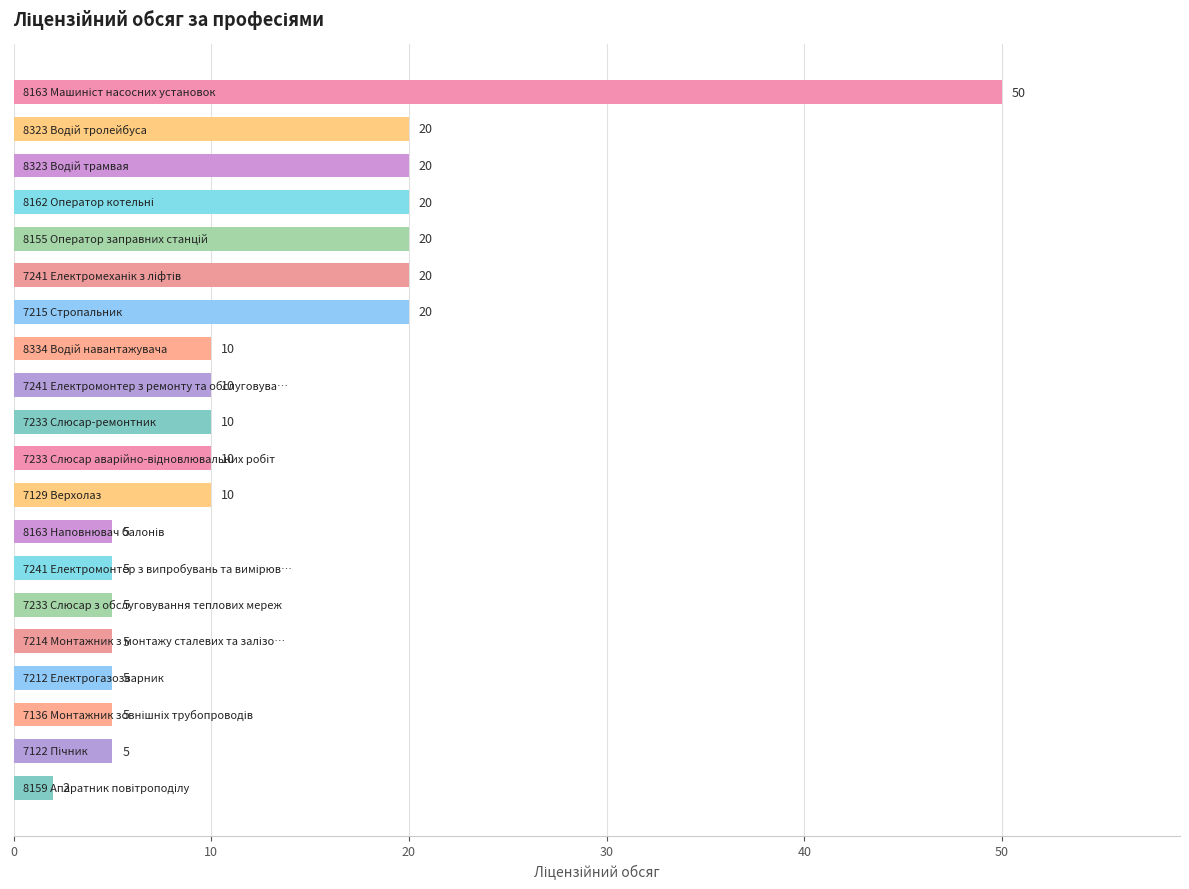

Reading top to bottom, what are all the values shown in this chart?

50	20	20	20	20	20	20	10	10	10	10	10	5	5	5	5	5	5	5	2